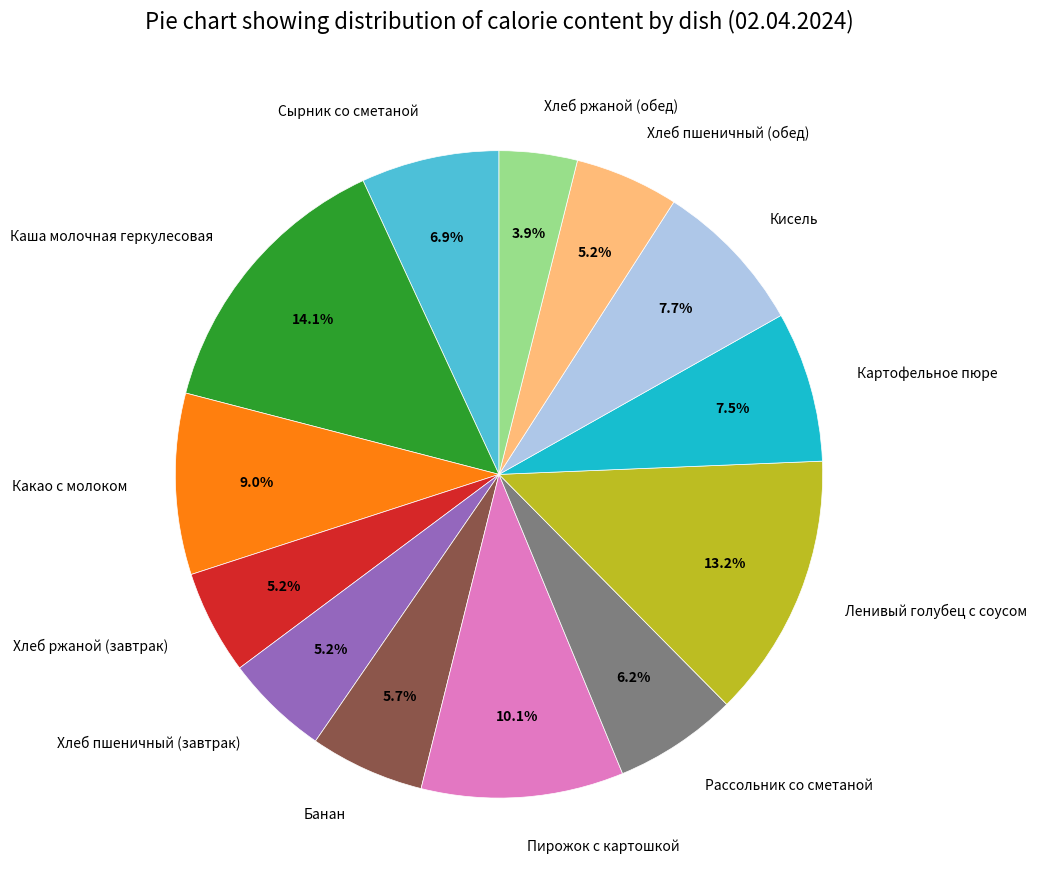

The Хлеб ржаной (завтрак) slice represents 1% of the pie. True or false?

False